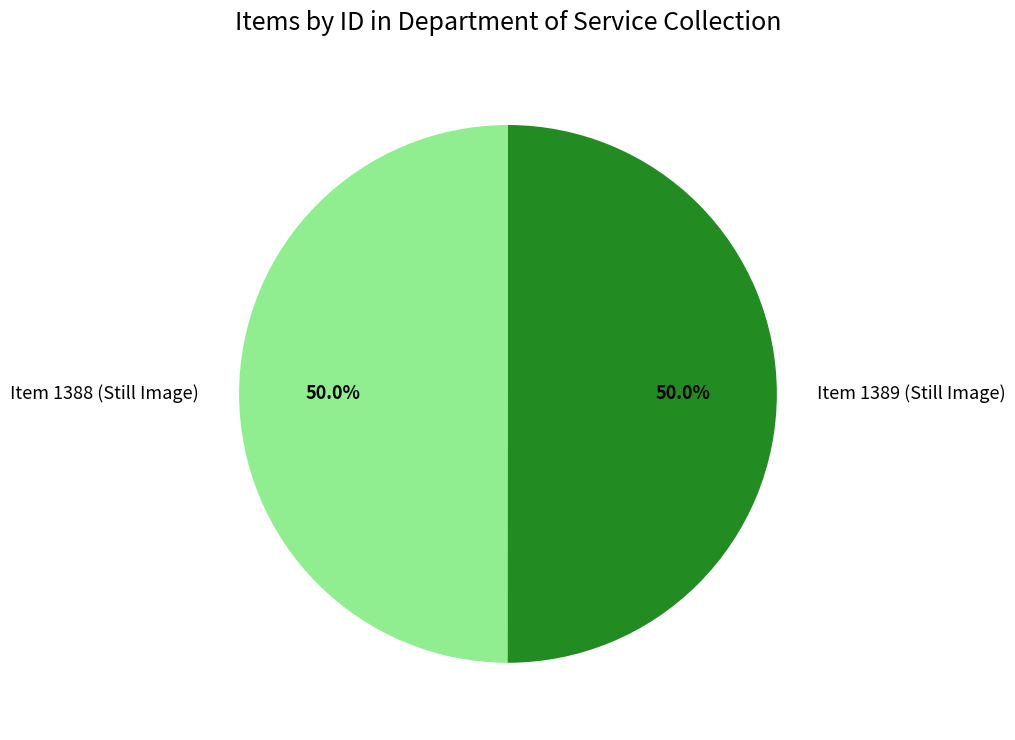

How much of the chart is everything except Item 1388 (Still Image)?

50.0%